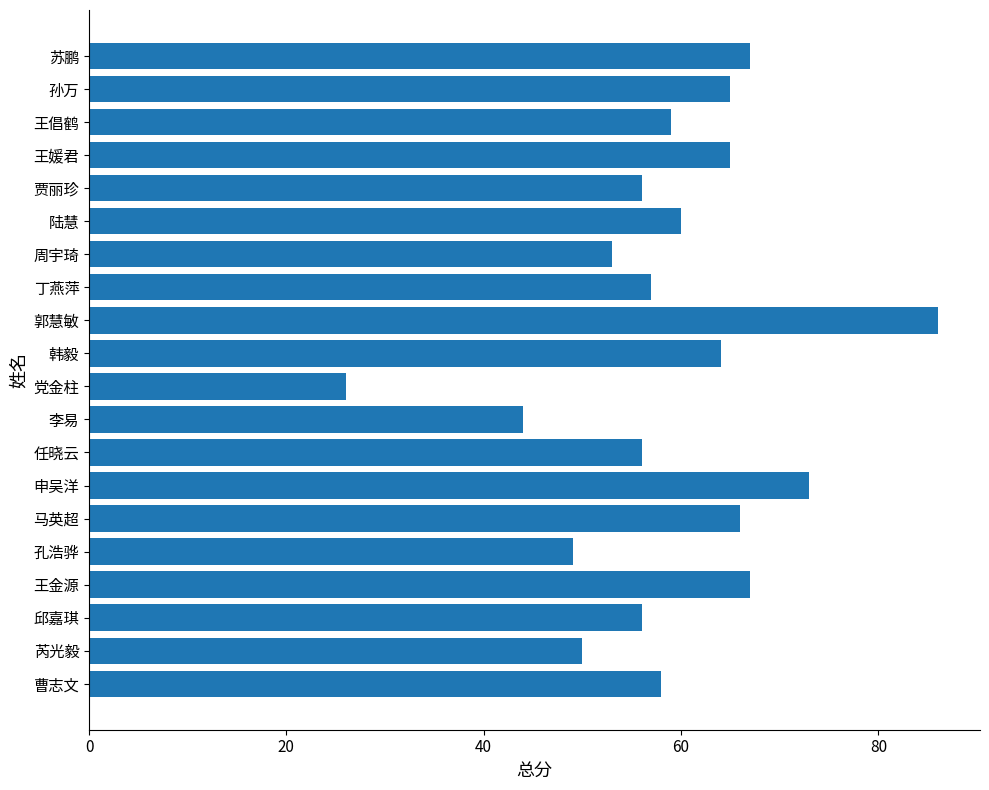

What is the difference between the maximum and minimum values?

60